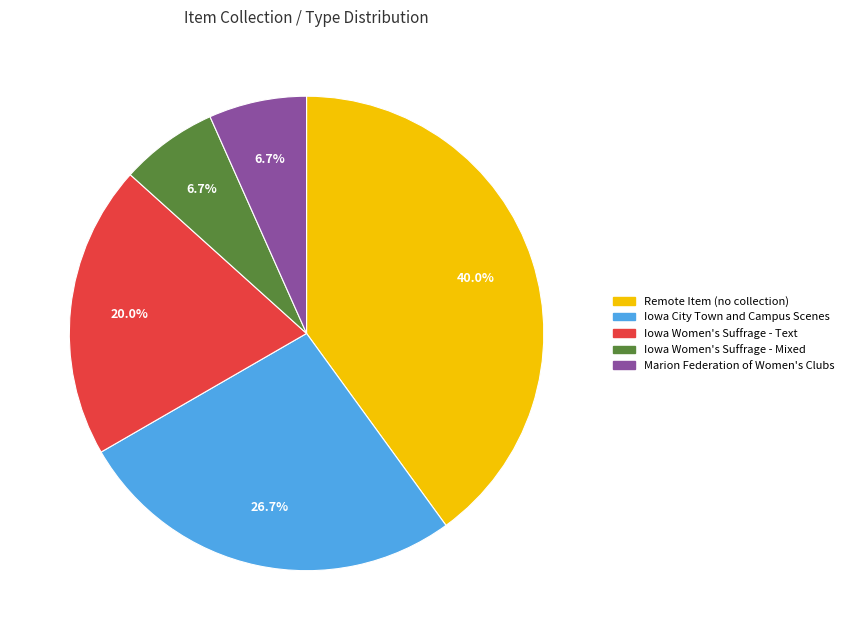

Count the number of slices in the pie.

5